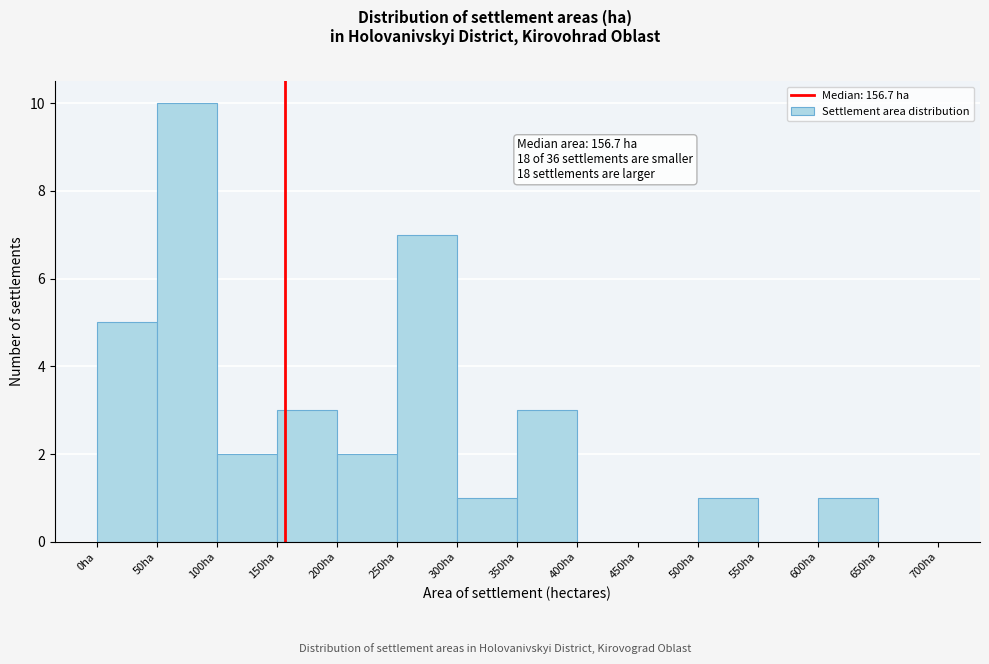

Over which range of the x-axis is the bar tallest?

50 to 100